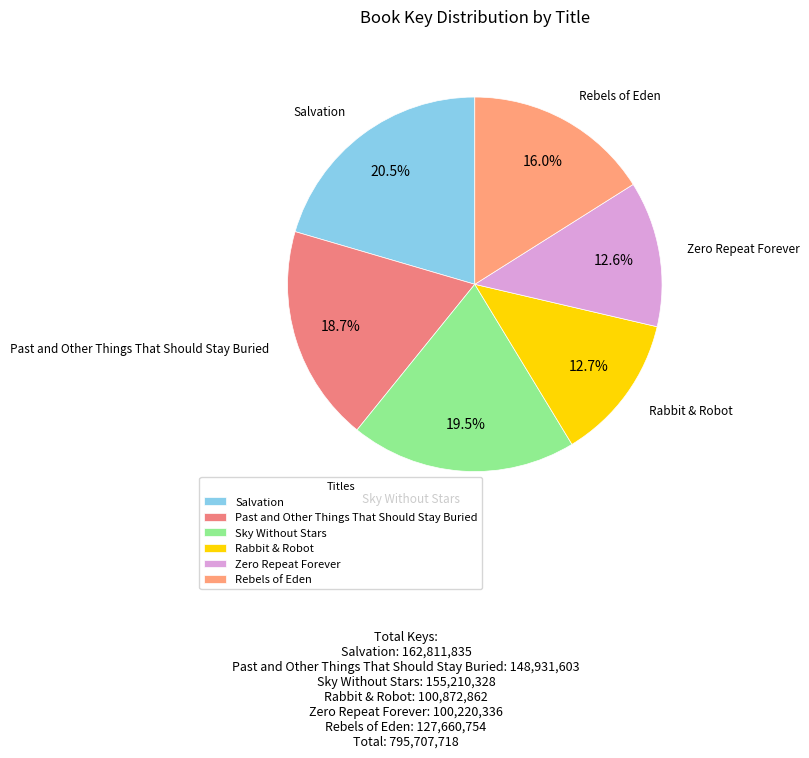

Is there any slice that represents more than half of the pie?

No